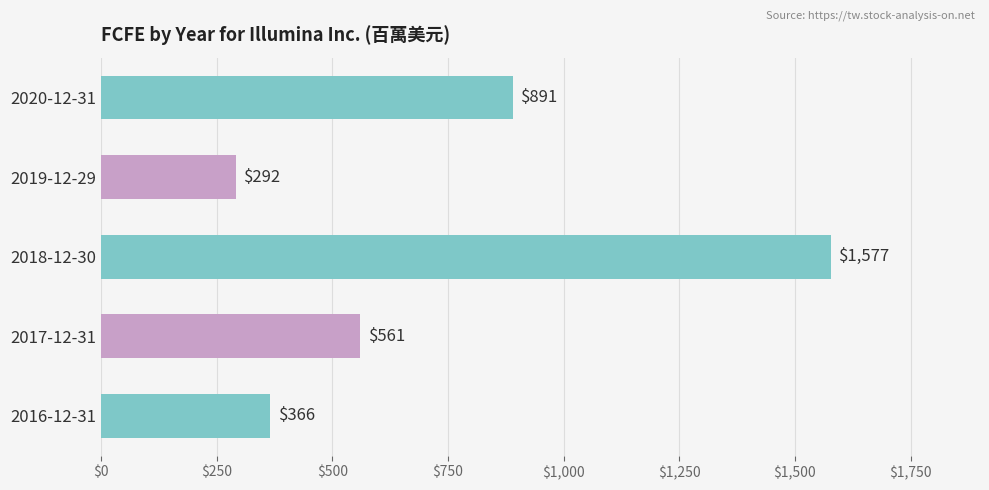

The chart shows a value of 1577 at 2018-12-30. True or false?

True